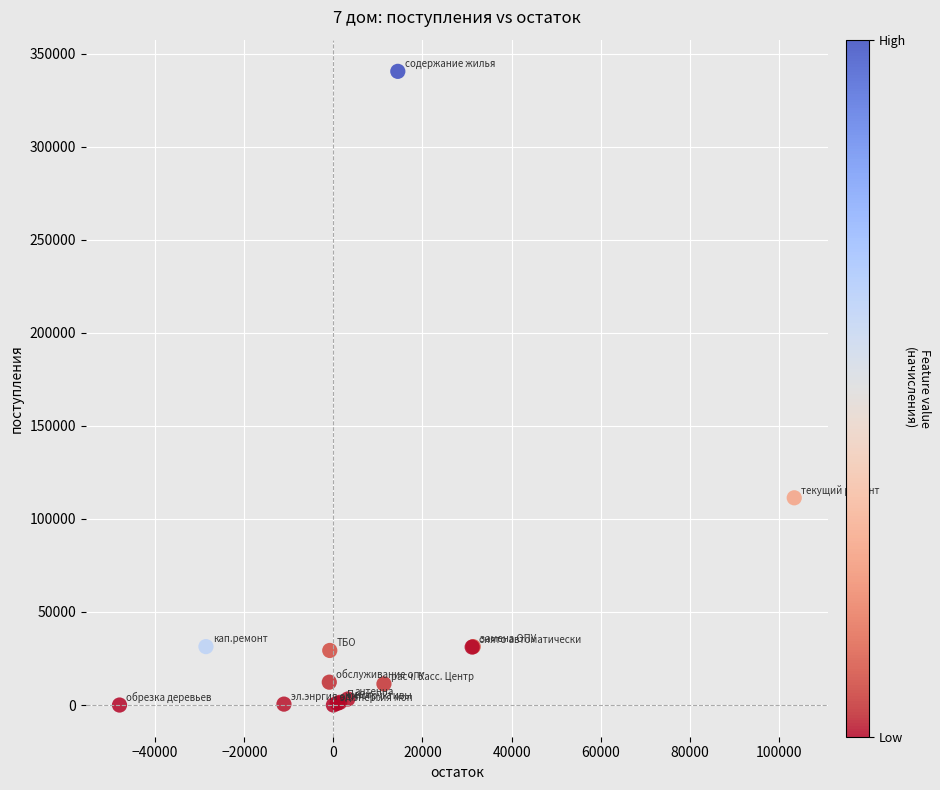

What Y value in the scatter plot is closest to 170254?

111357.7